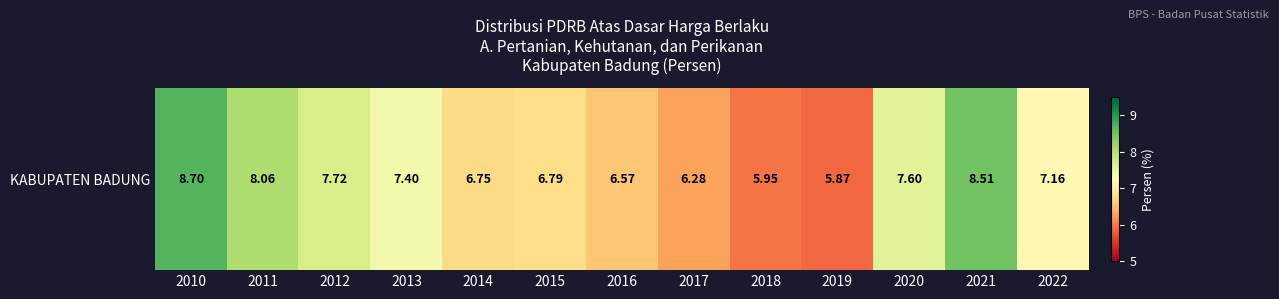

At which category does the chart reach its minimum across all series?

2019